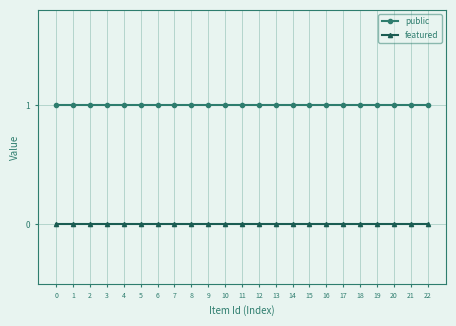

At 22, list the series in order from smallest to largest.

featured, public